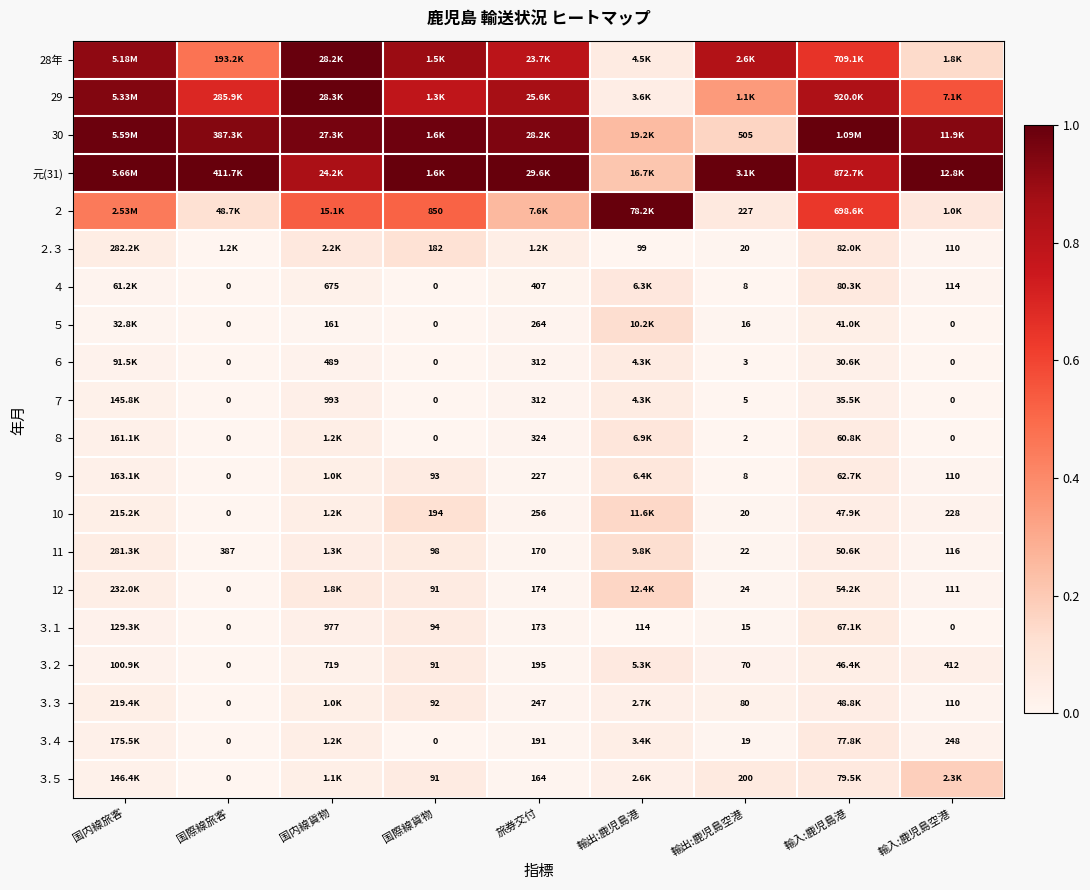

Is the value of 12 at 輸入:鹿児島空港 greater than the value of 11 at 国際線旅客?

No